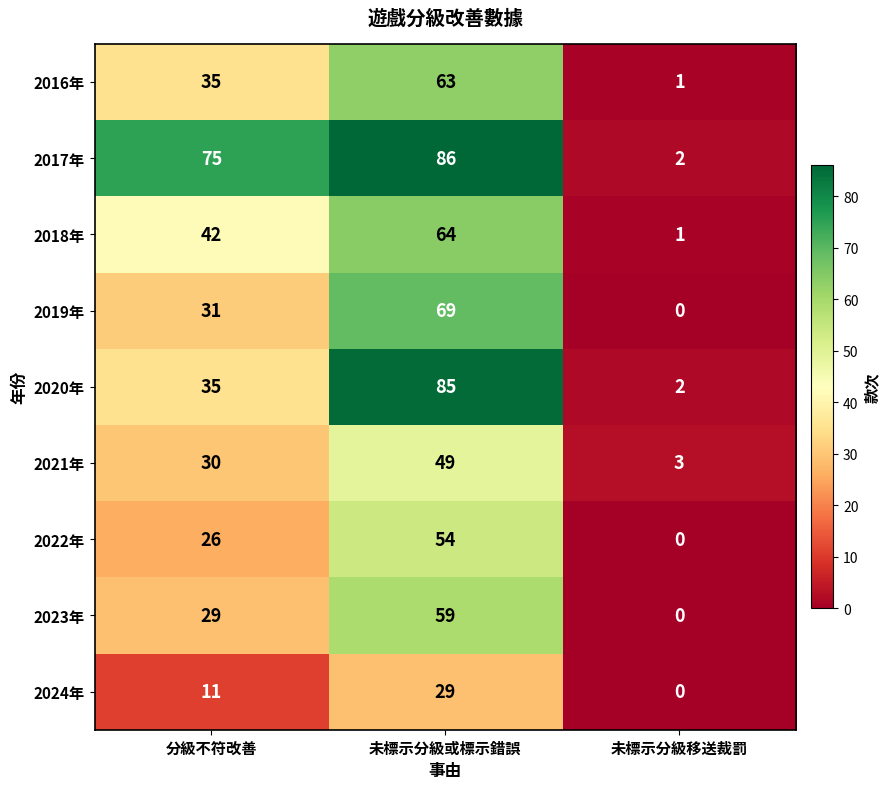

List the labels in order of 2024年 value, smallest first.

未標示分級移送裁罰, 分級不符改善, 未標示分級或標示錯誤